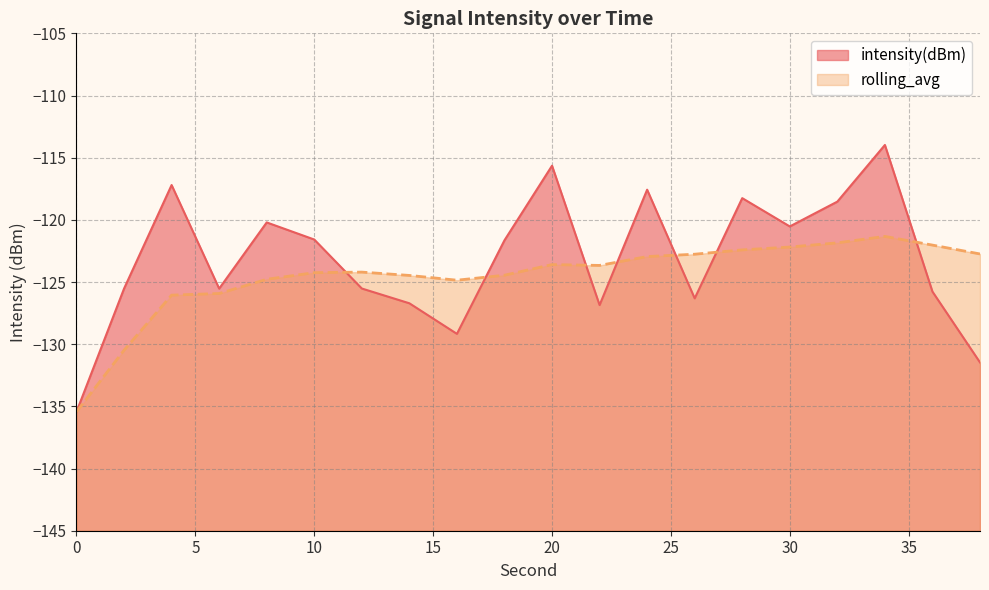

What is the spread (max minus min) of values at 38?

8.7